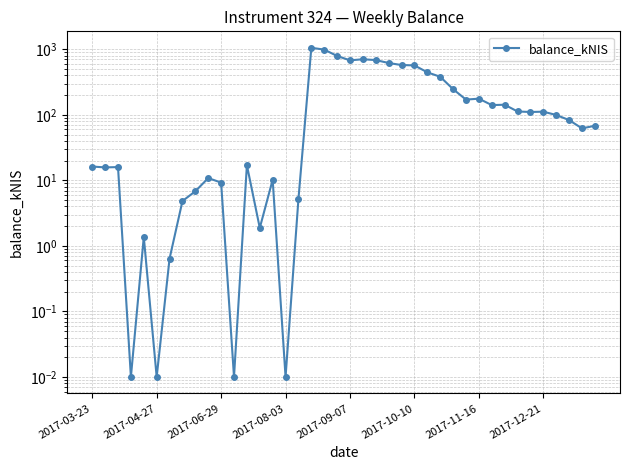

How many lines are shown in the chart?

1